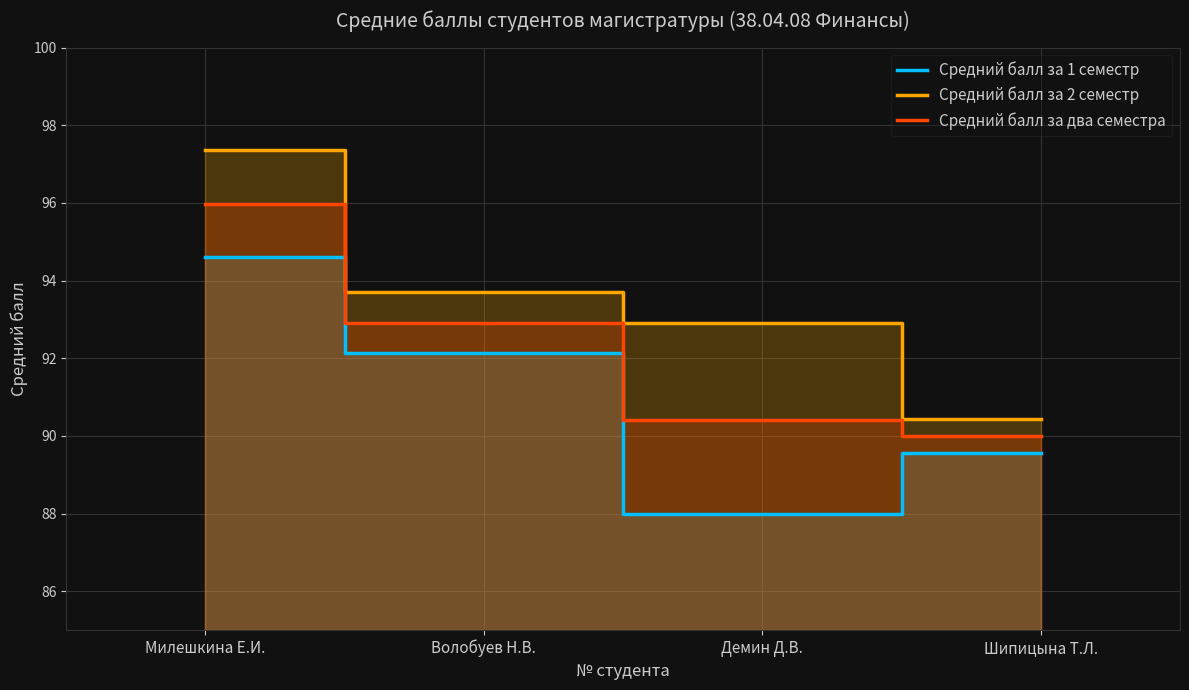

What is the label of the 1st point from the right?

Шипицына Т.Л.